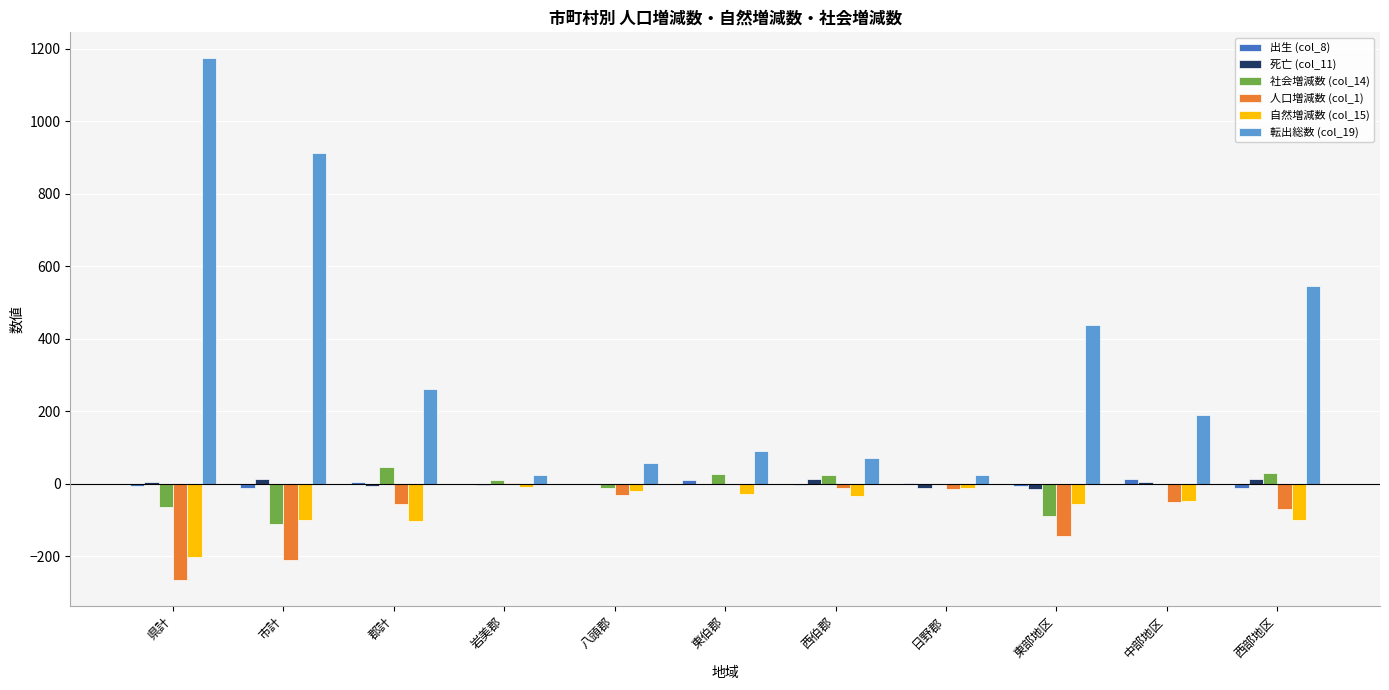

Which series has the largest total across all categories?

転出総数 (col_19)